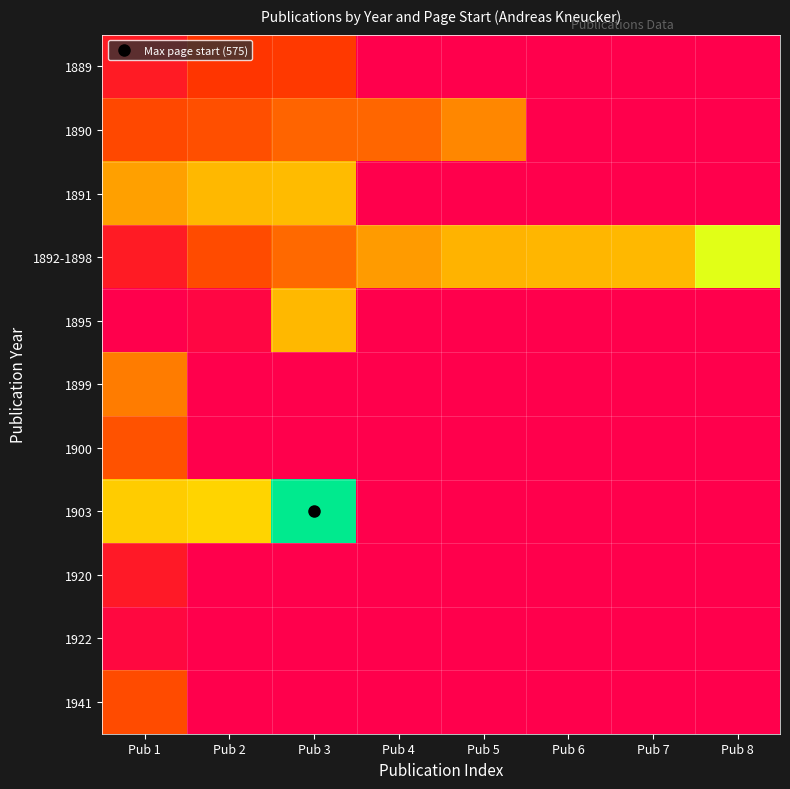

Between Pub 2 and Pub 4, which is larger?

Pub 2